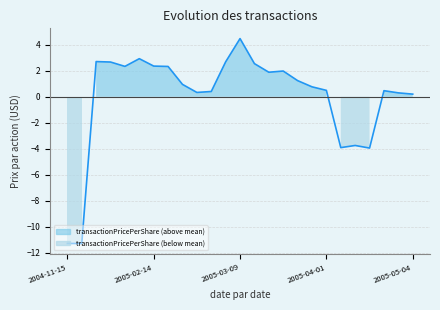

Which category has the highest value across all series?

2005-03-09